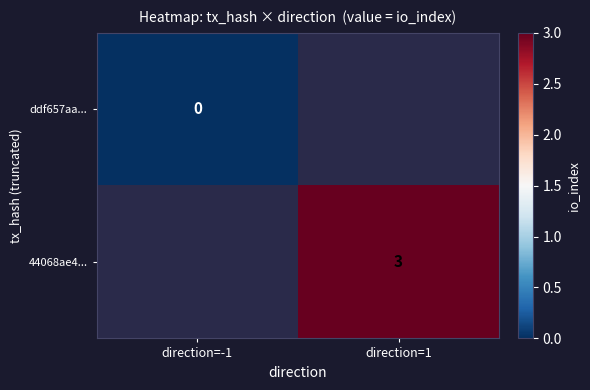

Is the value of 44068ae4... at direction=1 greater than the value of ddf657aa... at direction=-1?

Yes